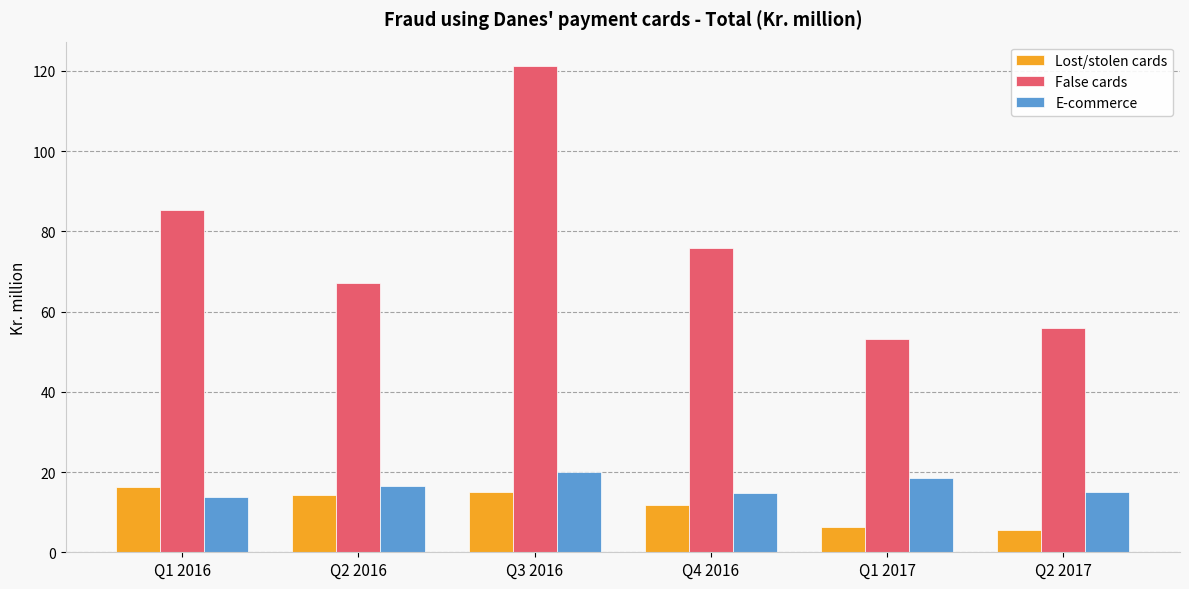

What is the label of the 2nd bar from the right?

Q1 2017